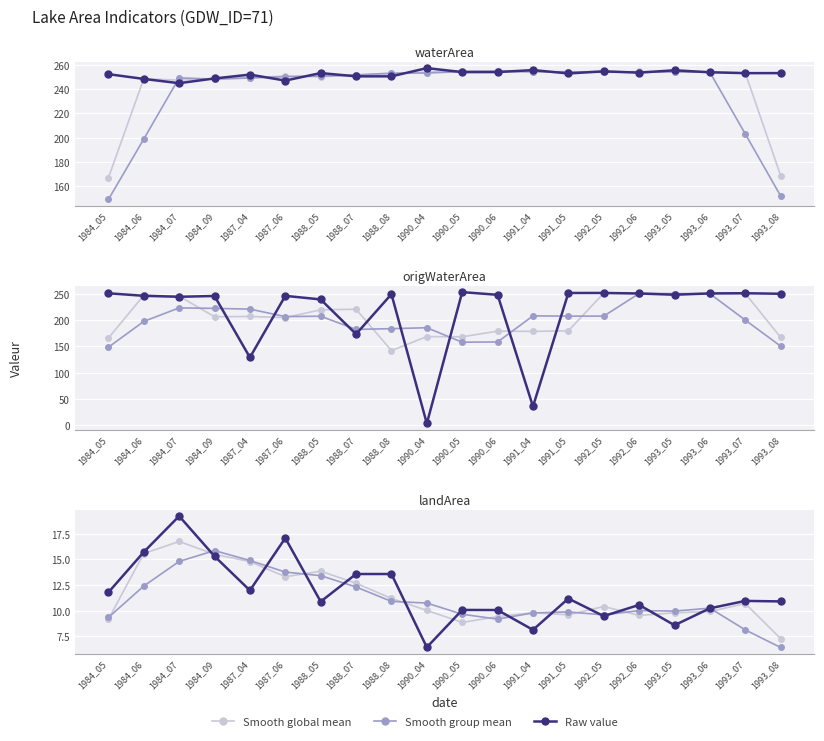

True or false: Smooth global mean has a value of 9.5 at 1992_06.

True